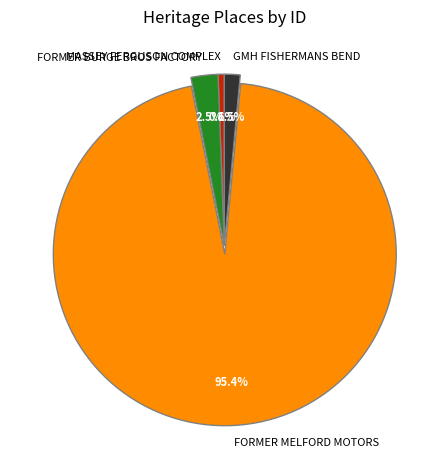

Between FORMER MELFORD MOTORS and MASSEY FERGUSON COMPLEX, which is larger?

FORMER MELFORD MOTORS